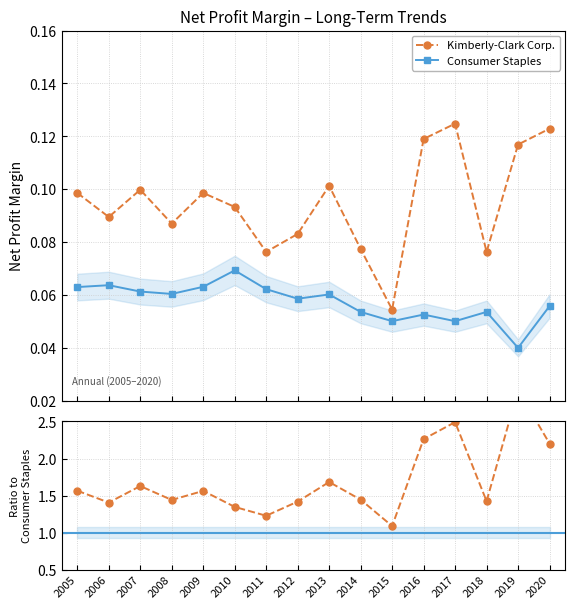

At which category does Kimberly-Clark Corp. reach its first local valley?

2006